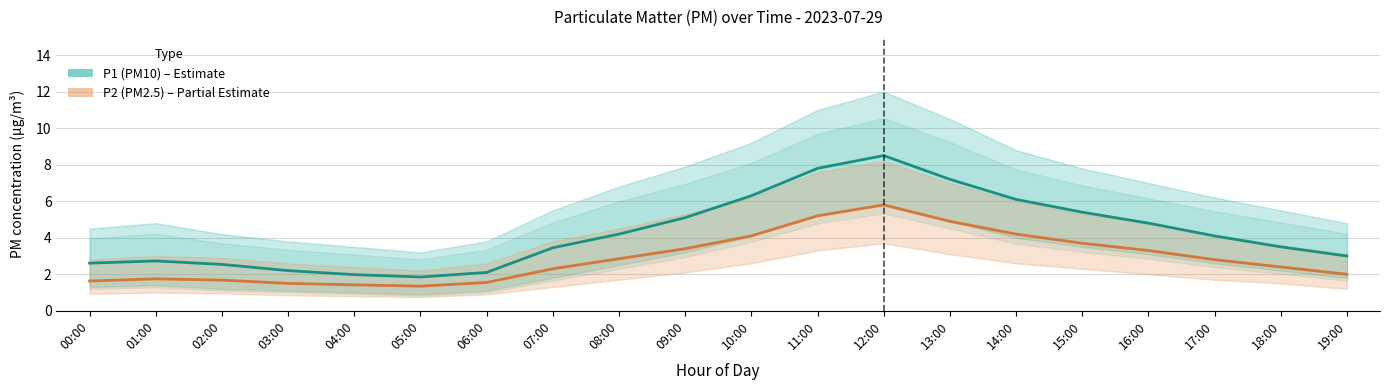

At which category does P2 (PM2.5) reach its first local valley?

05:00